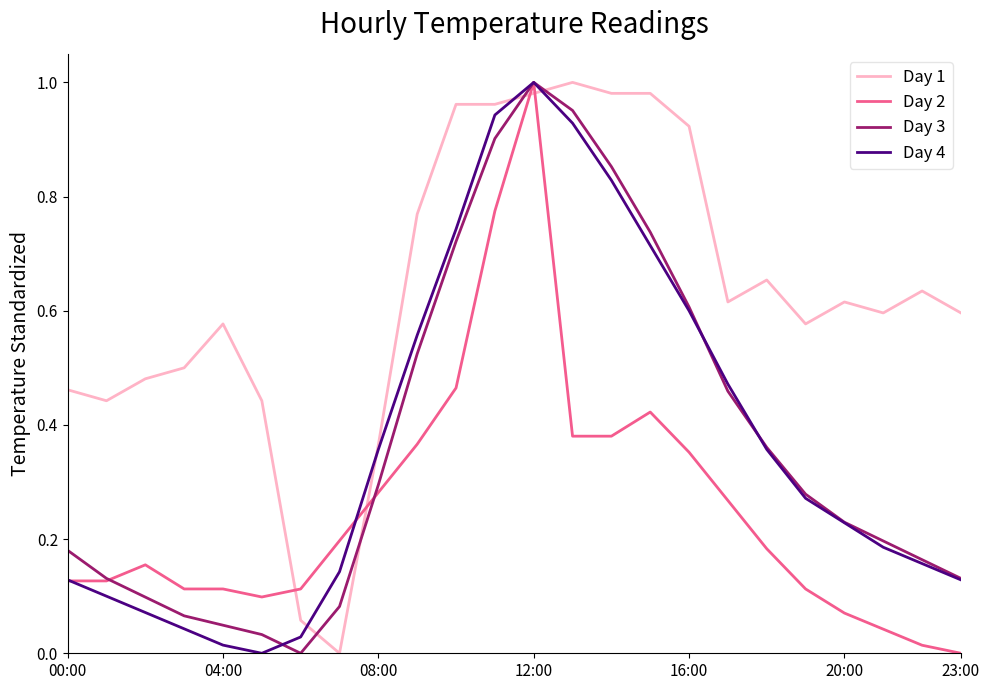

Which series has the largest total across all categories?

Day 1